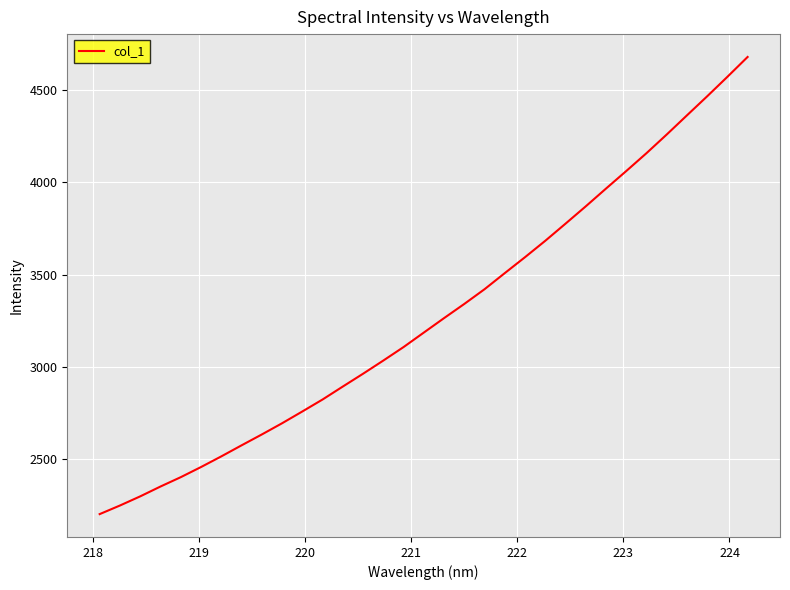

What is the smallest value displayed?

2203.0